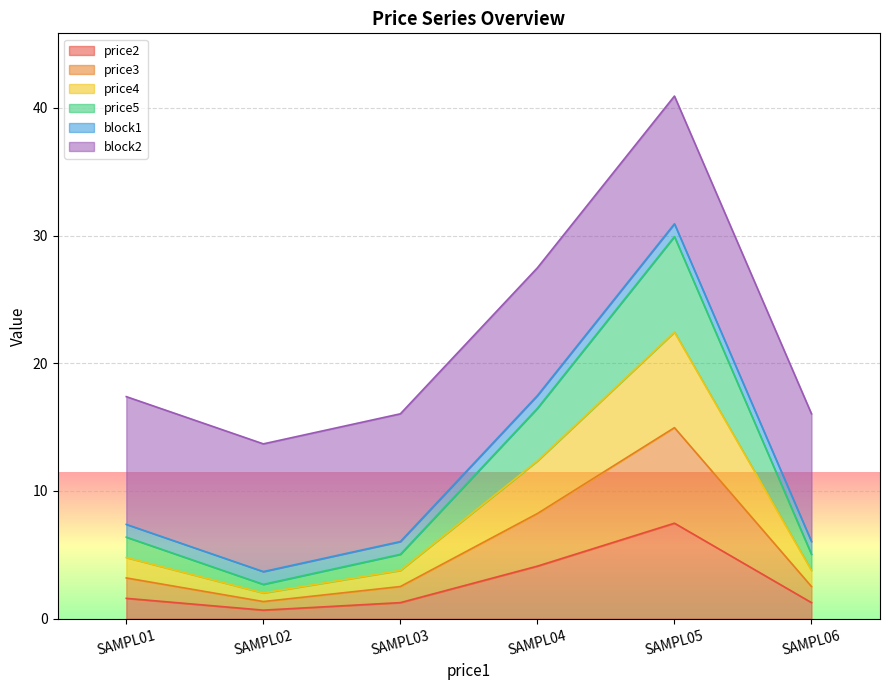

True or false: price4 and price2 intersect in this chart.

False